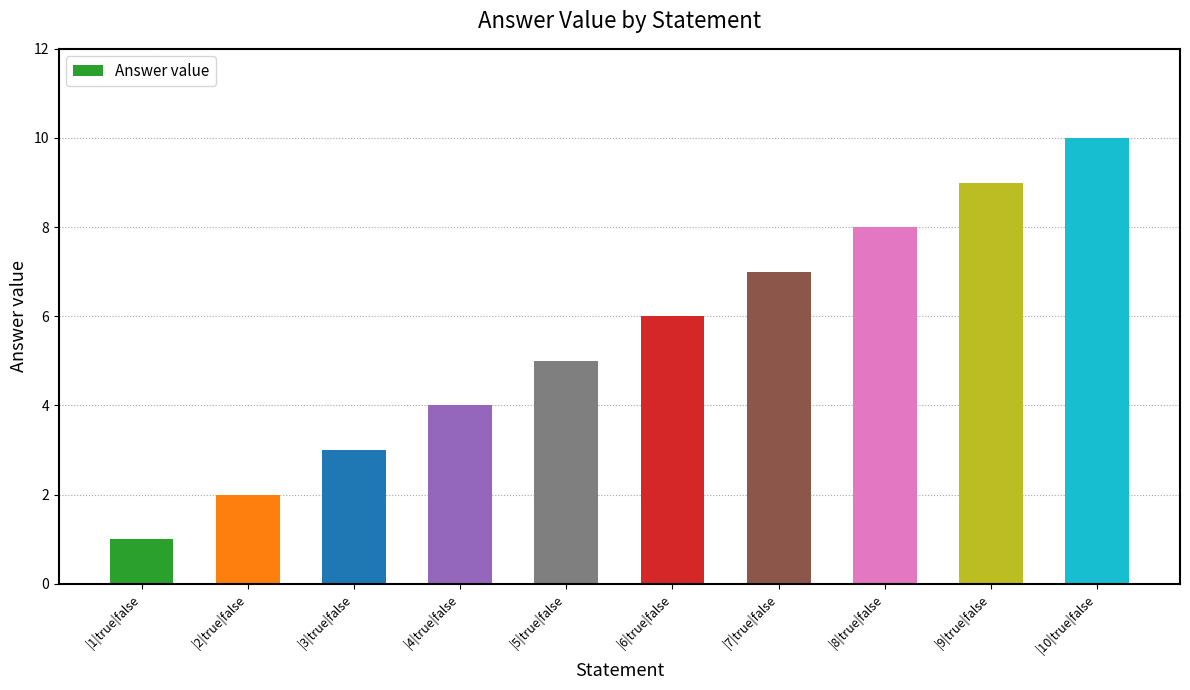

Which has a higher value, |6|true|false or |1|true|false?

|6|true|false